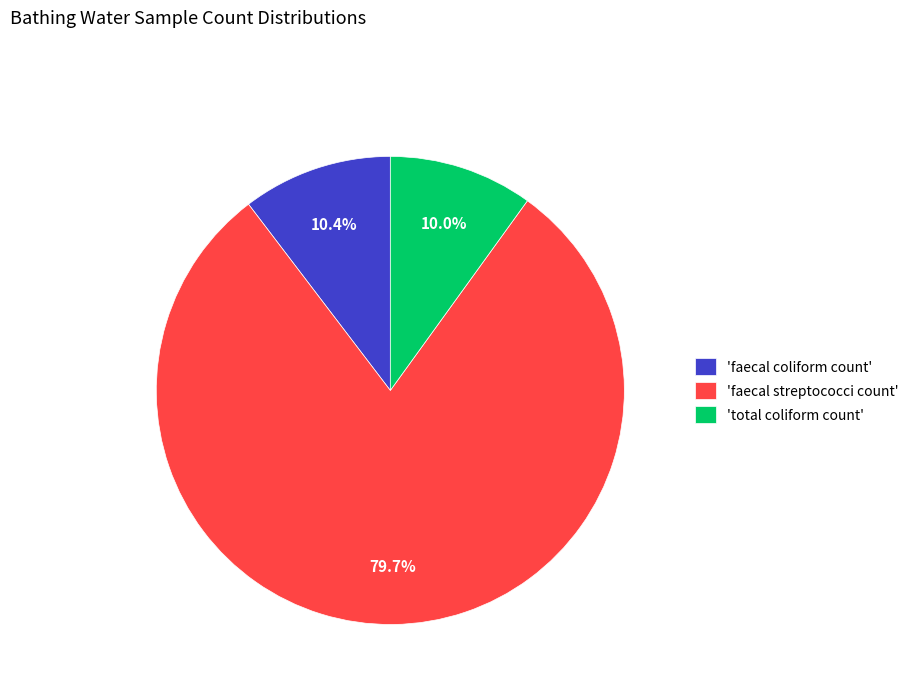

Does any single category account for the majority?

Yes